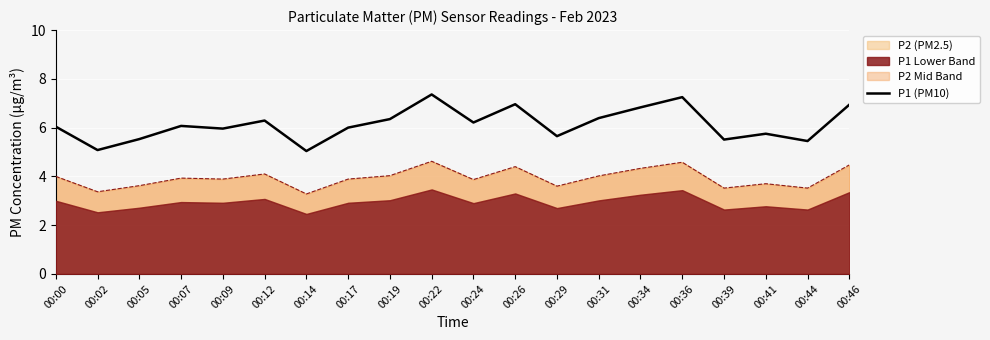

Approximately how many times larger is the value at 00:09 compared to 00:22?

0.8